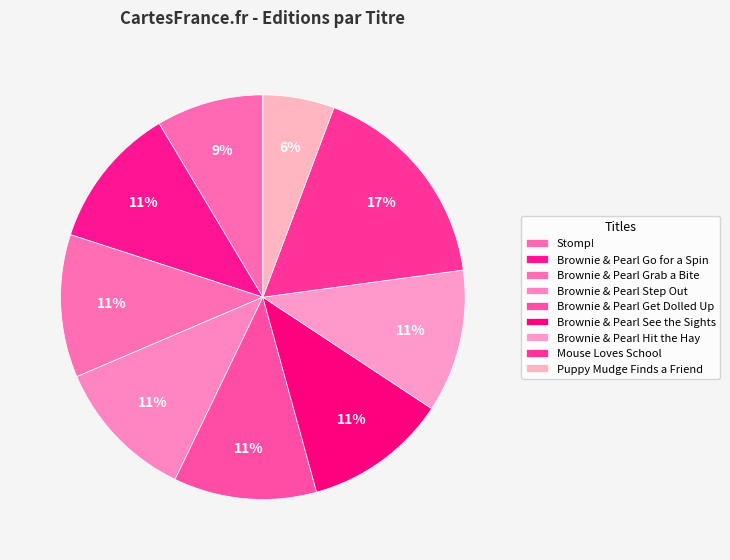

What is the ratio of the value at Puppy Mudge Finds a Friend to the value at Stomp!?

0.7